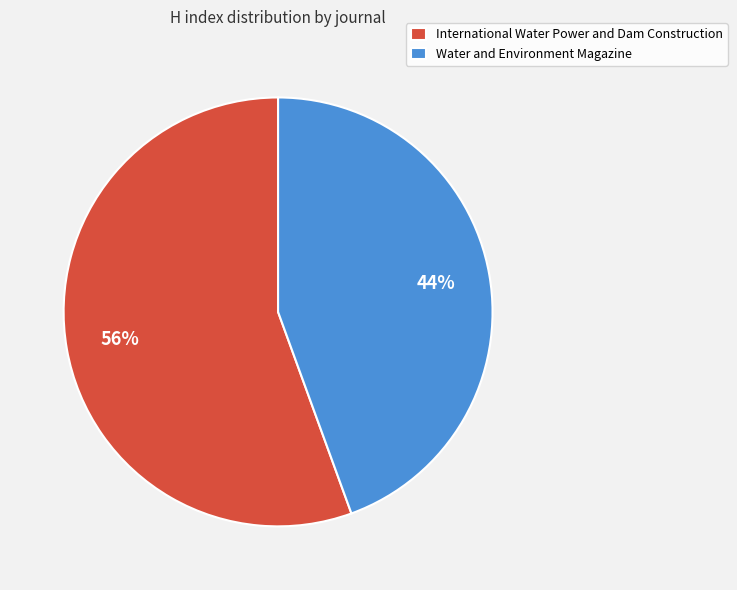

Count the number of slices in the pie.

2